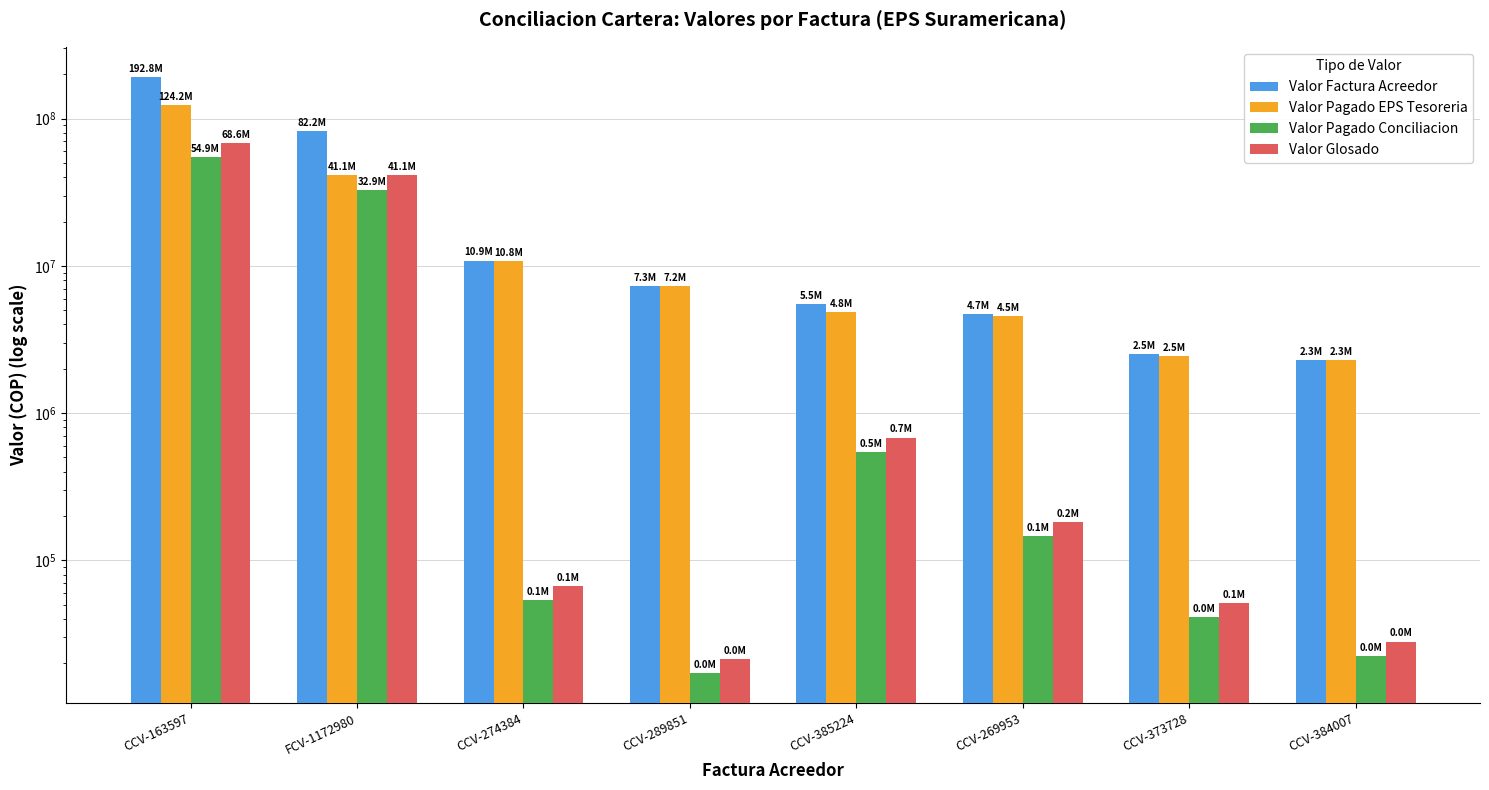

What is the total value across all series at CCV-274384?

21772804